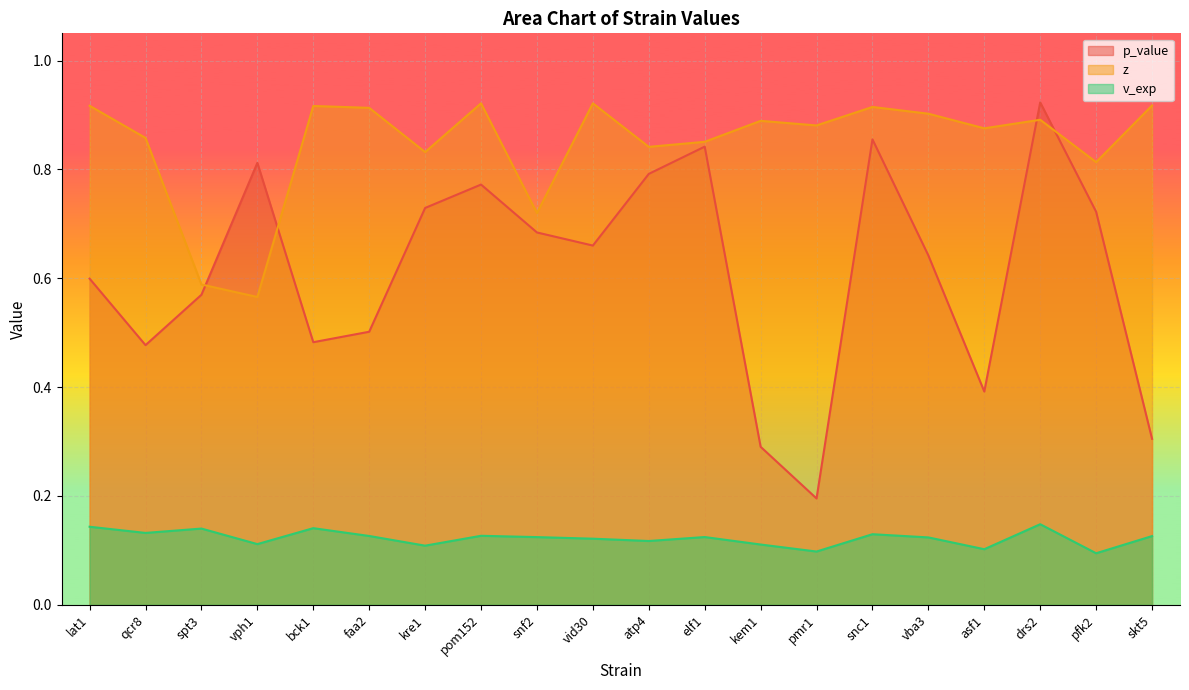

The p_value series shows 0.8 at lat1. True or false?

False